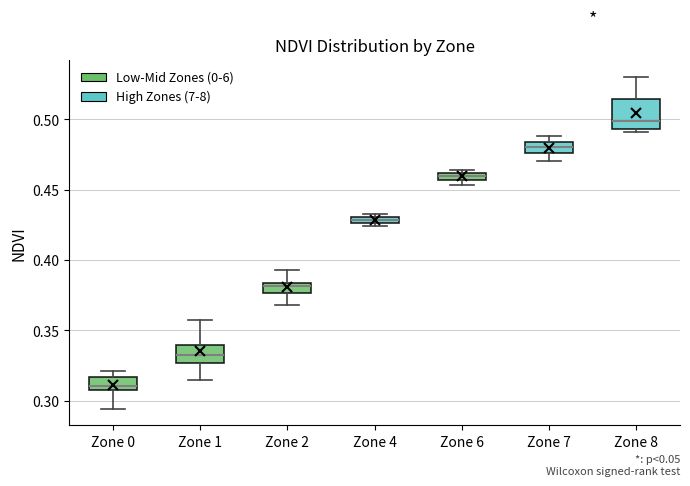

Which box has the highest median line?

Zone 8